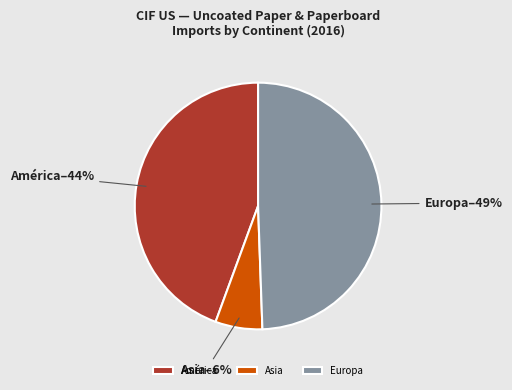

Count the number of slices in the pie.

3